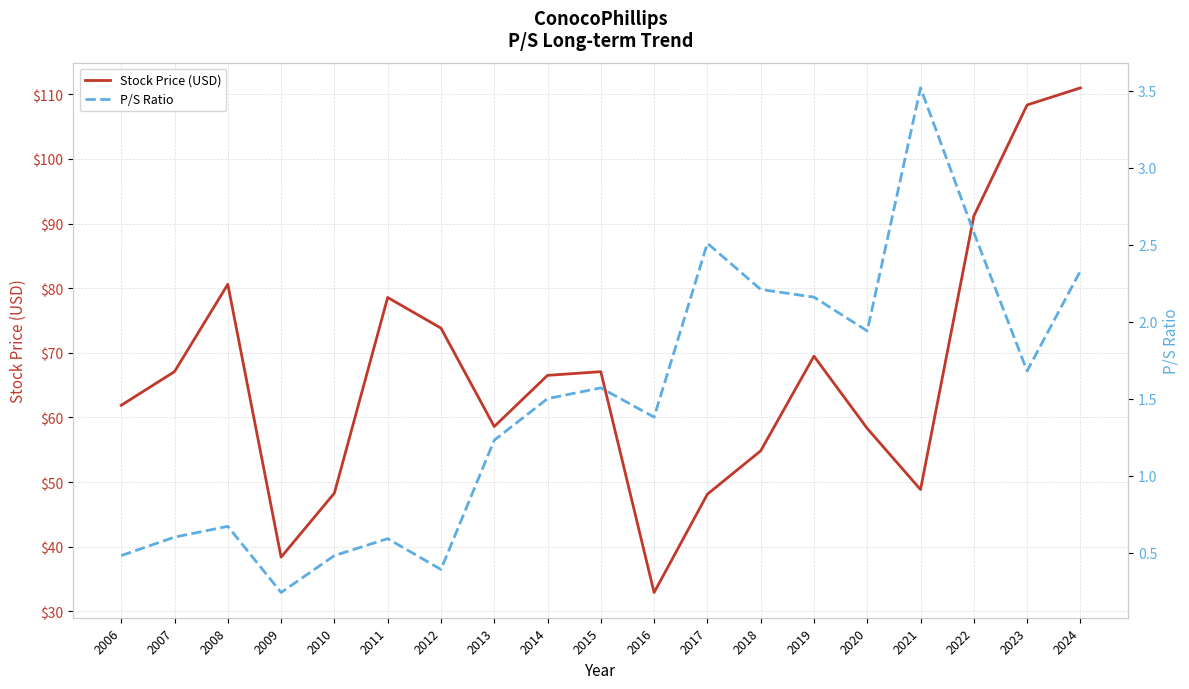

True or false: P/S Ratio and Stock Price (USD) cross at least once.

False